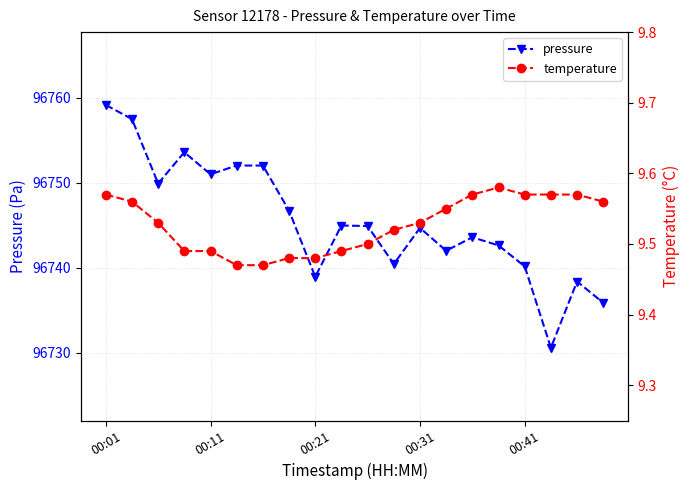

How many data points in pressure are above 96744?

11